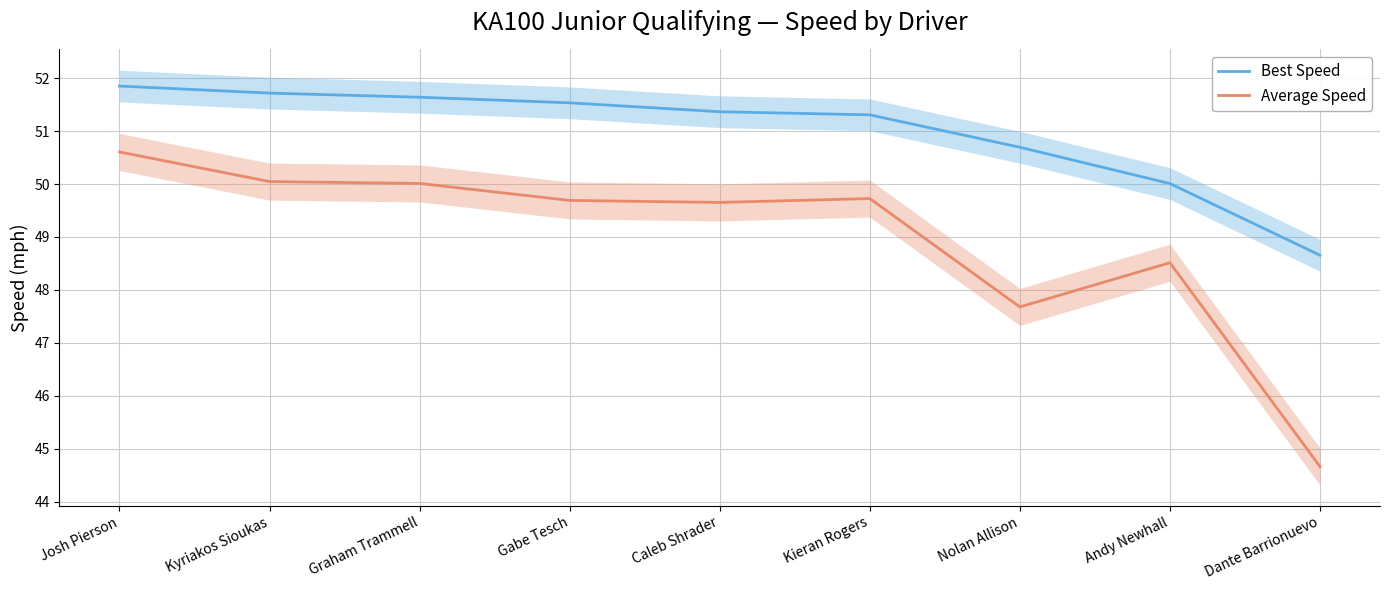

Reading right to left, list all the values displayed in this chart.

Best Speed: Dante Barrionuevo=48.7	Andy Newhall=50.0	Nolan Allison=50.7	Kieran Rogers=51.3	Caleb Shrader=51.4	Gabe Tesch=51.5	Graham Trammell=51.6	Kyriakos Sioukas=51.7	Josh Pierson=51.9
Average Speed: Dante Barrionuevo=44.7	Andy Newhall=48.5	Nolan Allison=47.7	Kieran Rogers=49.7	Caleb Shrader=49.7	Gabe Tesch=49.7	Graham Trammell=50.0	Kyriakos Sioukas=50.0	Josh Pierson=50.6